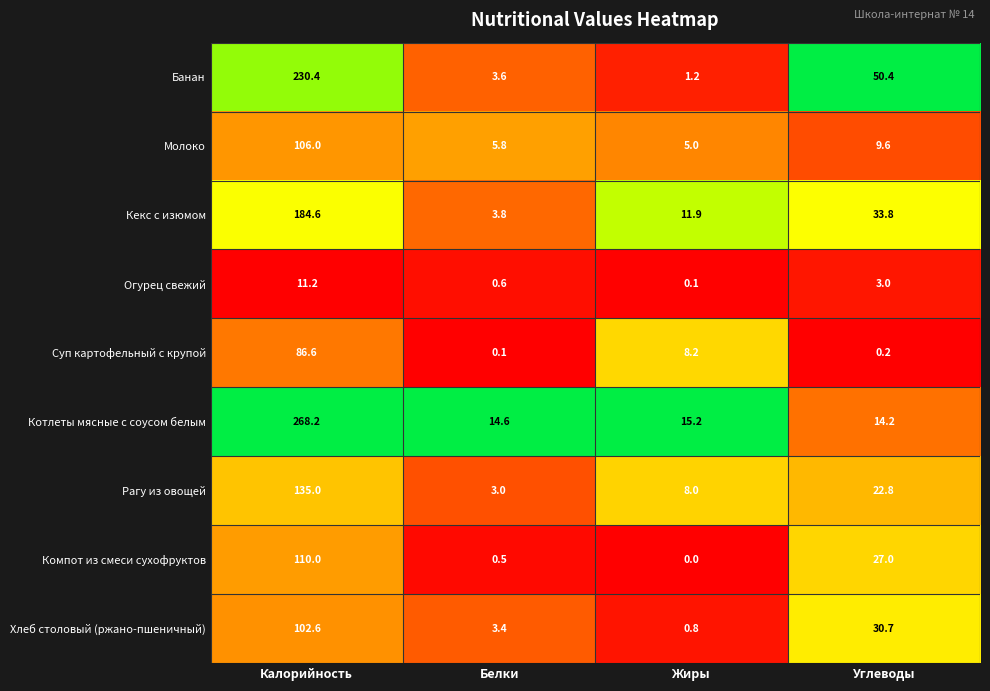

What is the sum of the Хлеб столовый (ржано-пшеничный) values at Жиры and Углеводы?

31.5